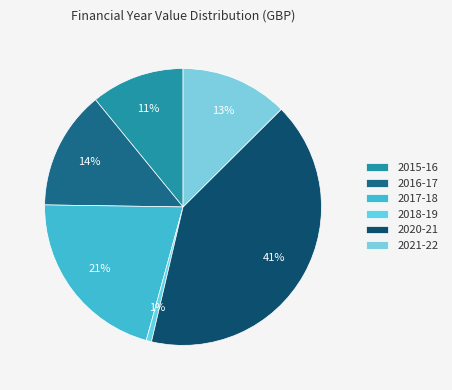

How many slices are in this pie chart?

6